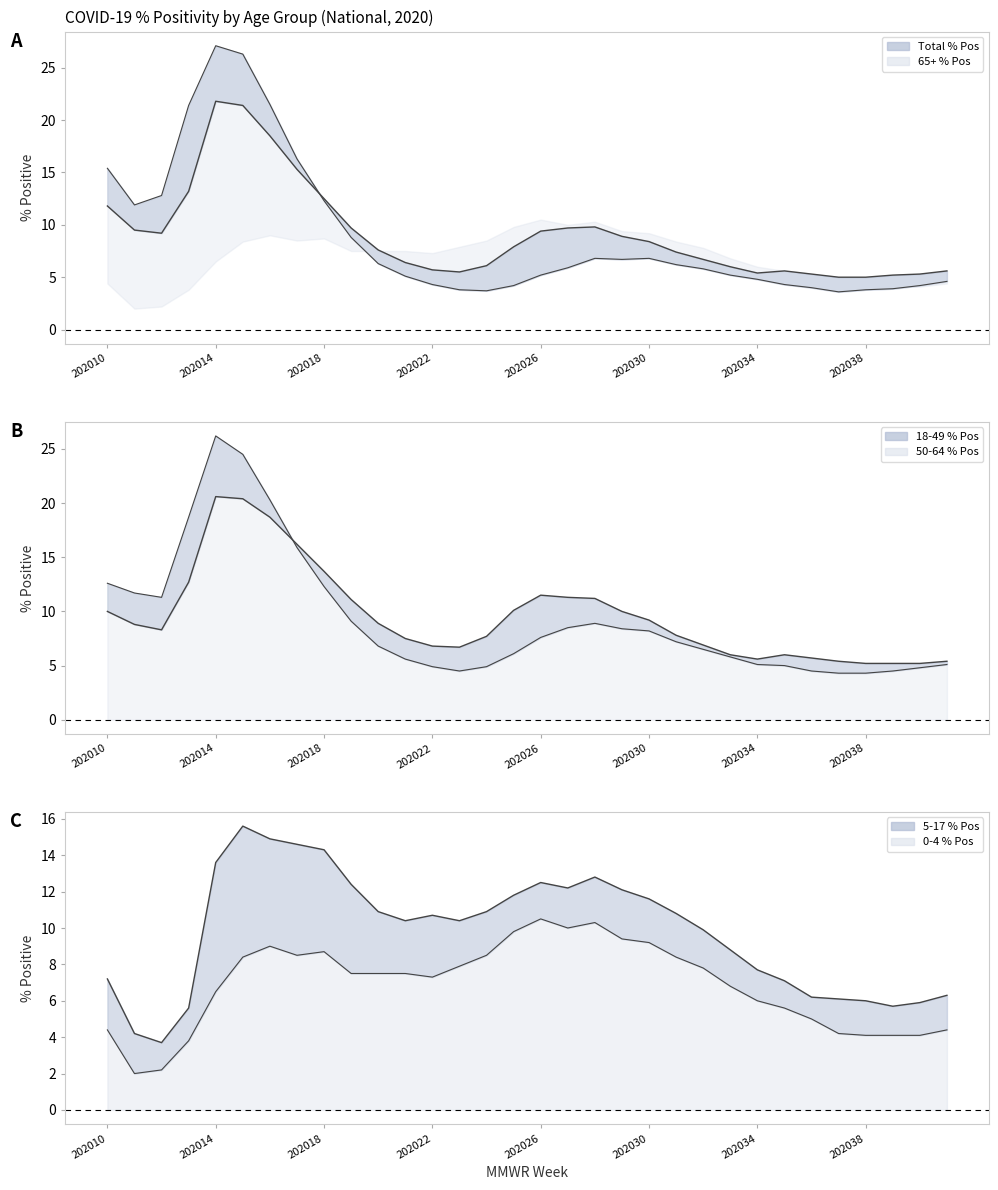

At which category does Total % Pos reach its first local valley?

202012